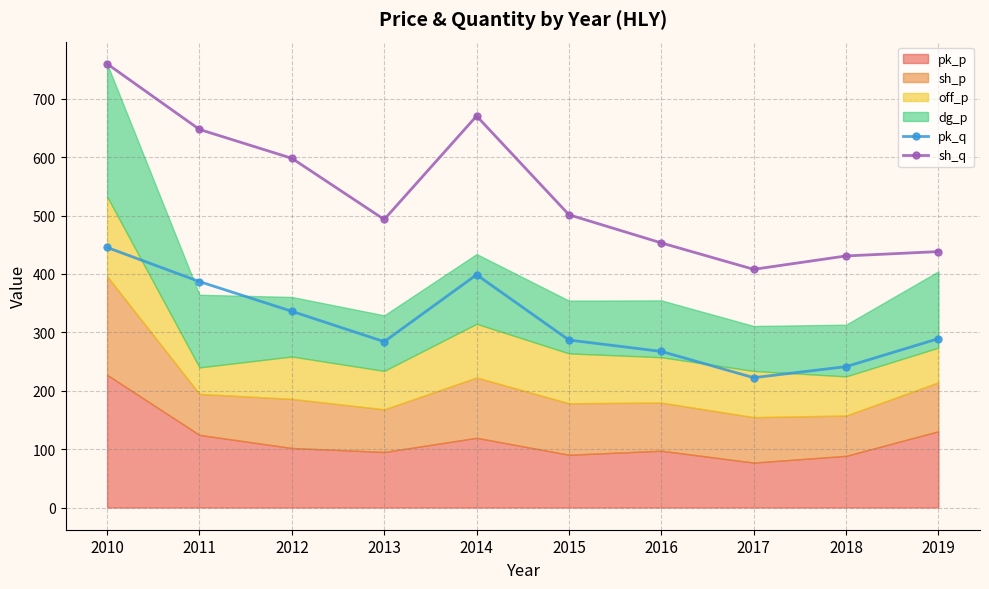

True or false: sh_q has a value of 156.2 at 2013.

False